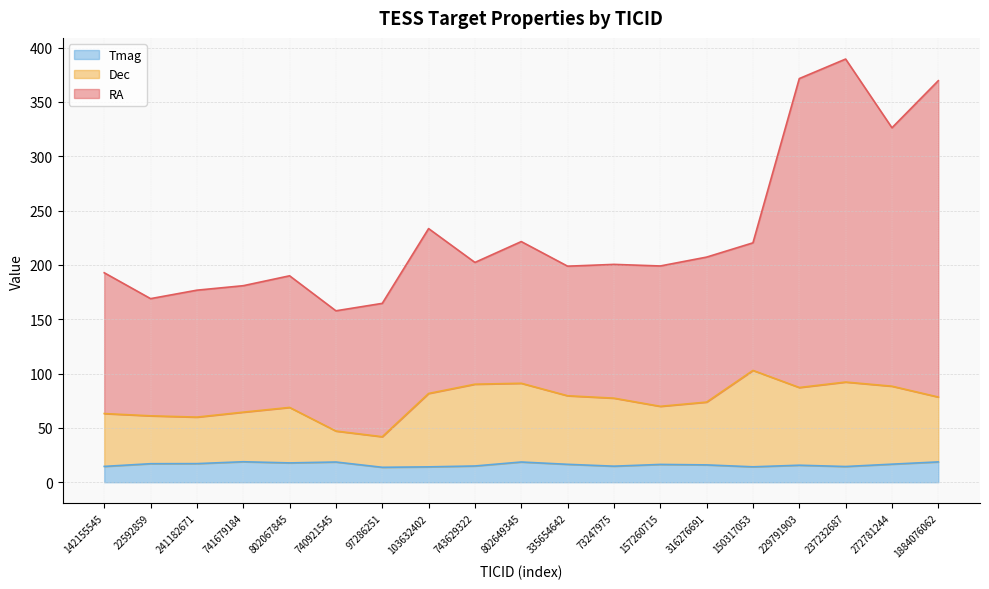

At which category is the sum across all series the highest?

237232687